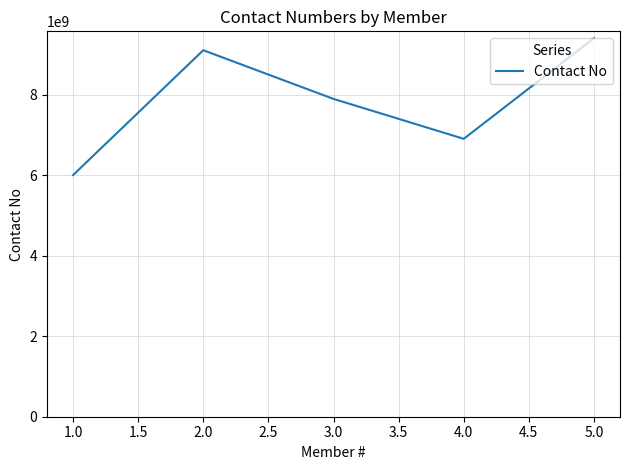

The chart shows a value of 13051853336 at 1.0. True or false?

False